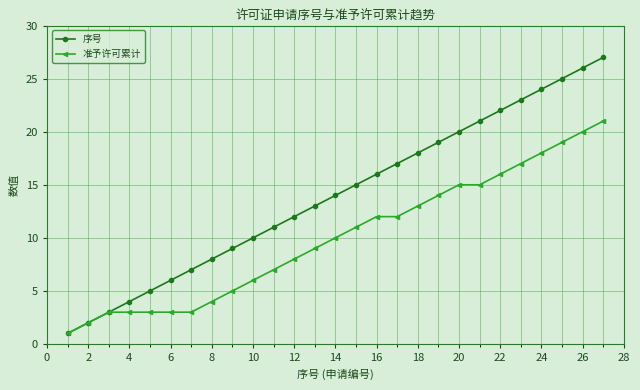

What are all the series names shown in the legend?

序号, 准予许可累计